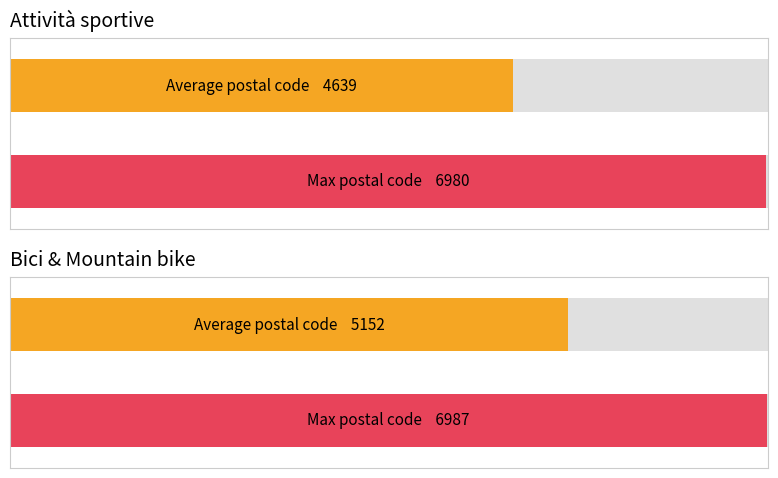

At 5, list the series in order from smallest to largest.

Attività sportive, Bici & Mountain bike